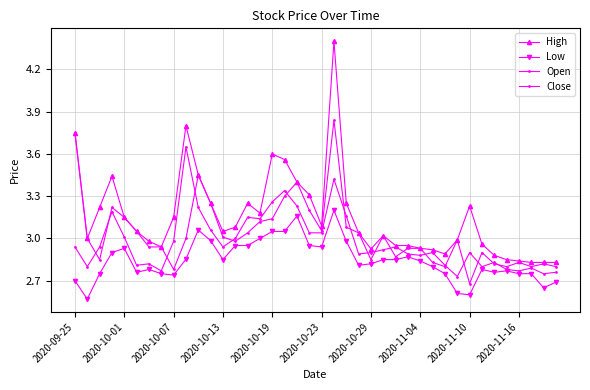

How many times do Open and Close cross each other?

18